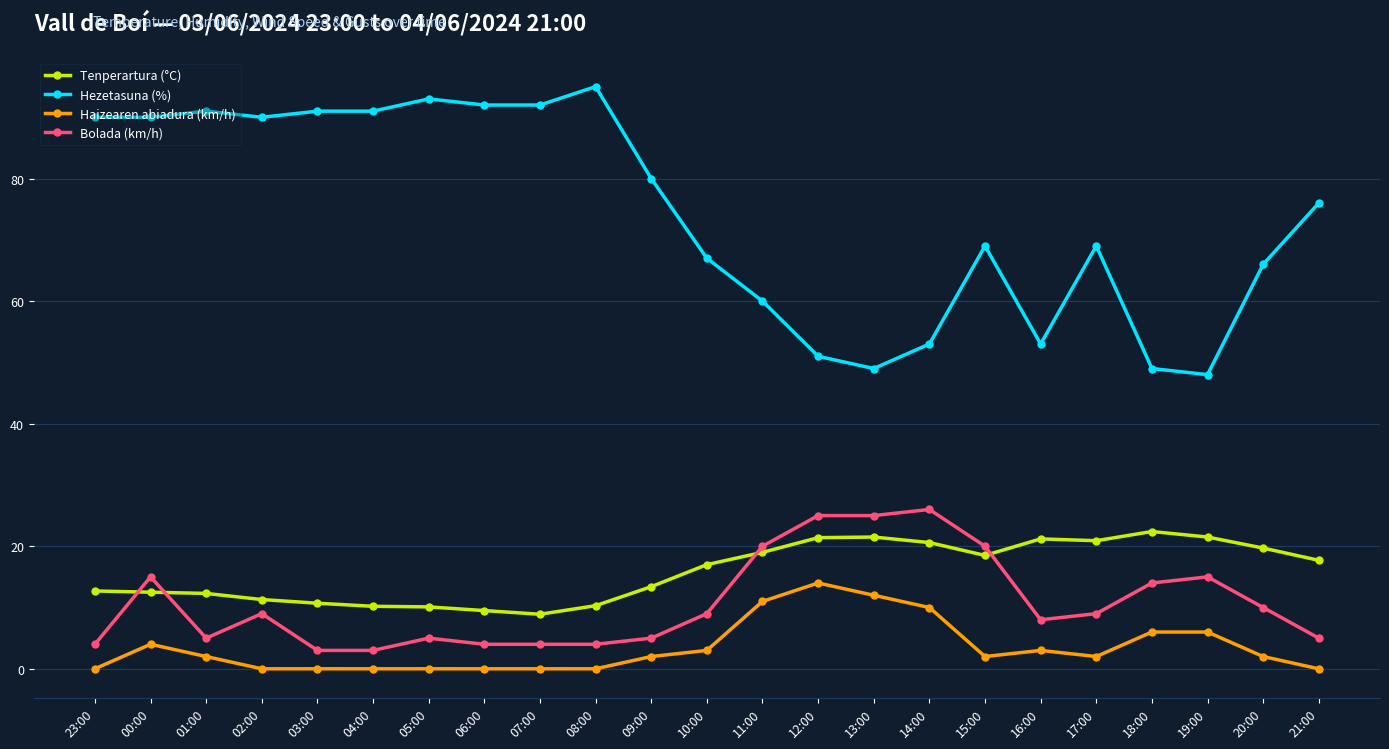

What is the label of the 4th point from the left?

02:00